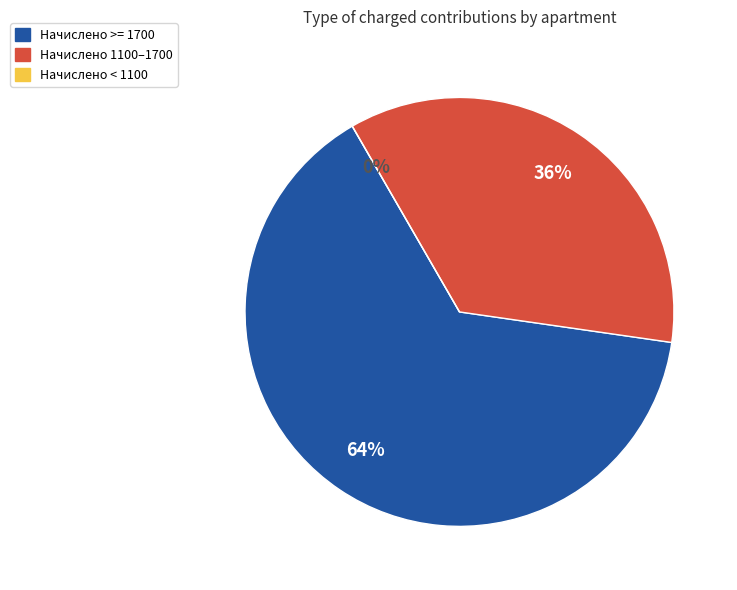

Is it true that 5 is 1% of the pie?

False